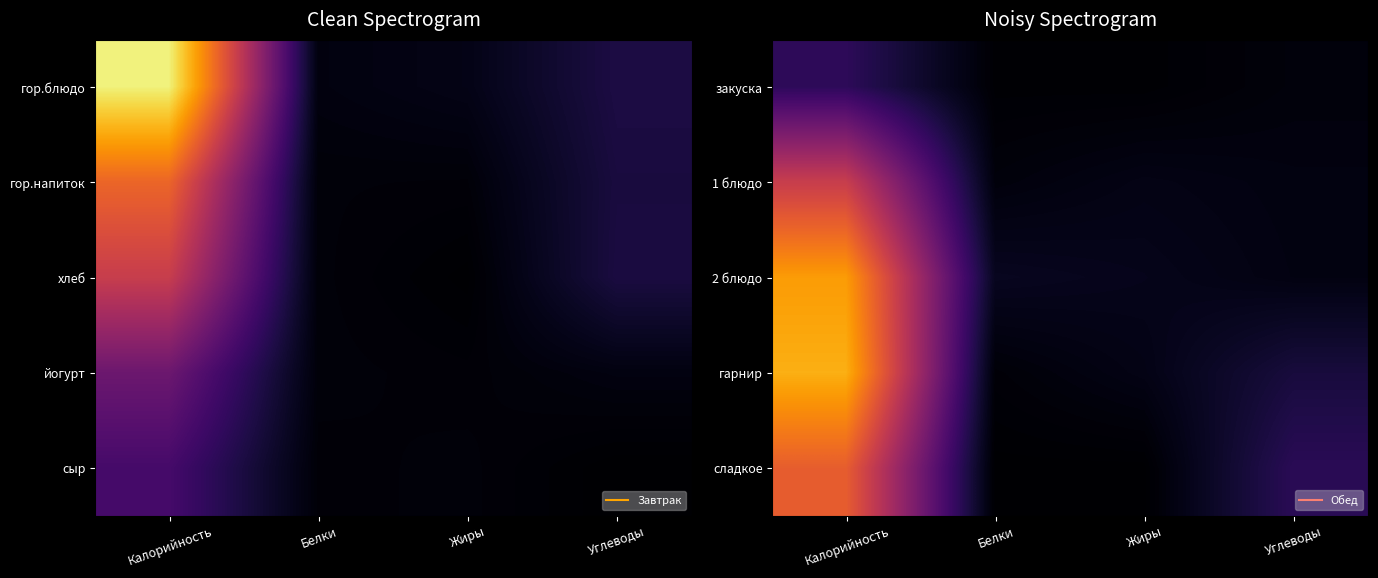

What is the spread (max minus min) of values at Калорийность?

146.5